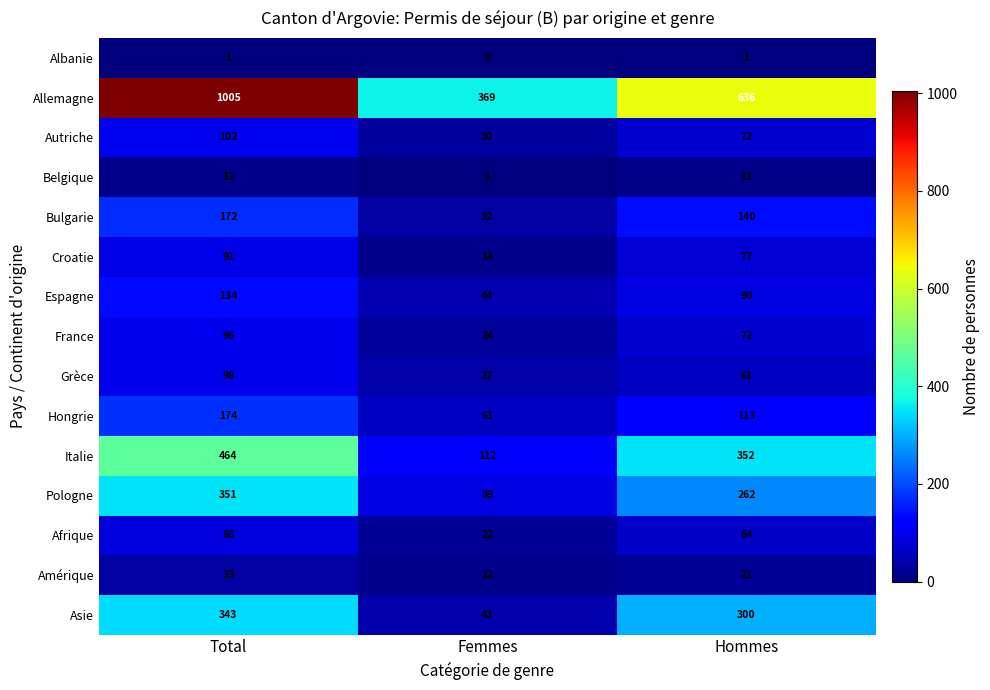

What is the difference between the Belgique values at Femmes and Hommes?

10